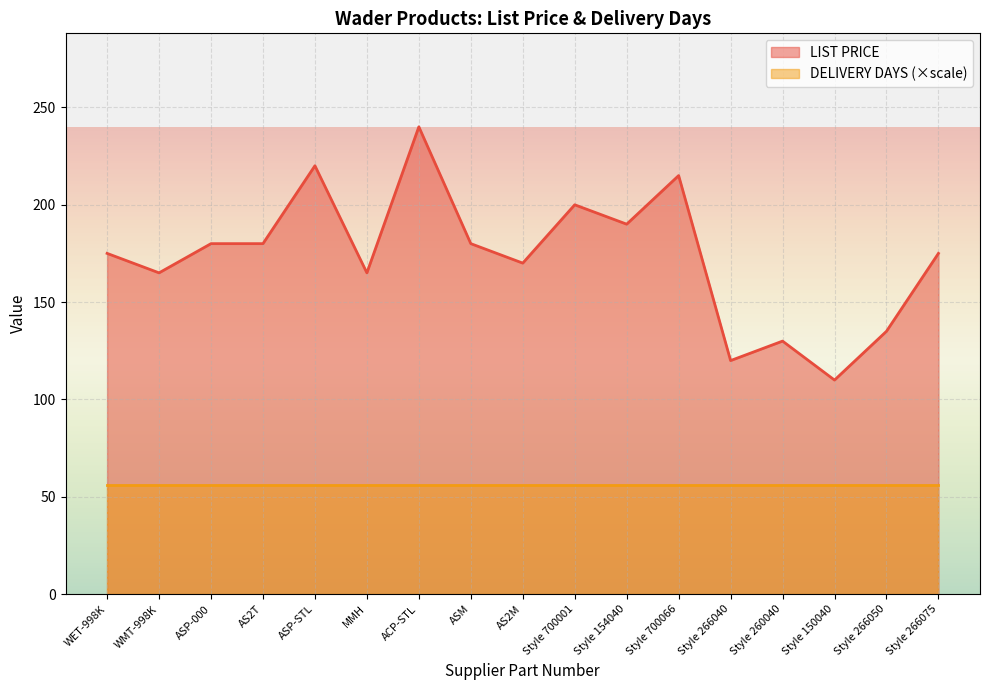

Rank the categories by value from highest to lowest.

ACP-STL, ASP-STL, Style 700066, Style 700001, Style 154040, ASP-000, AS2T, ASM, WET-998K, Style 266075, AS2M, WMT-998K, MMH, Style 266050, Style 260040, Style 266040, Style 150040